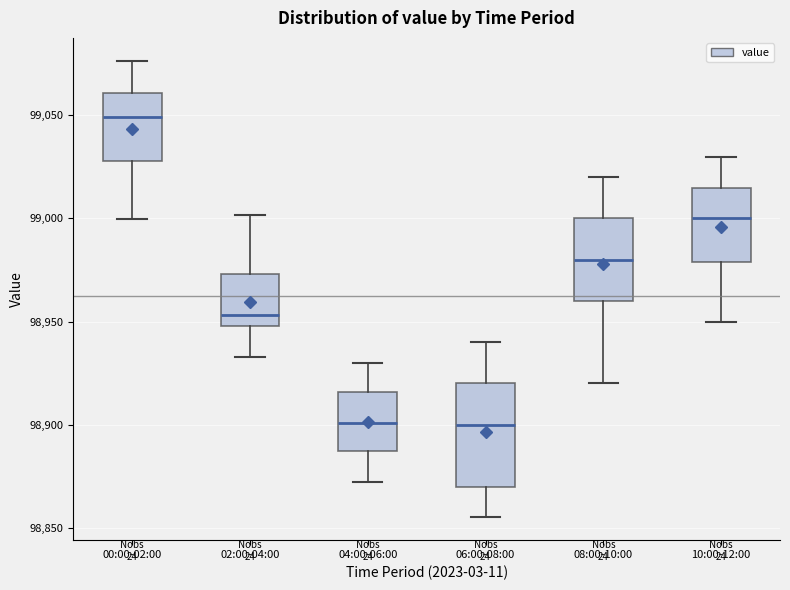

Where does the upper whisker of the box for 10:00-12:00 end on the y-axis? The values are not printed on the chart, so give them approximately, as read against the axis.

99030